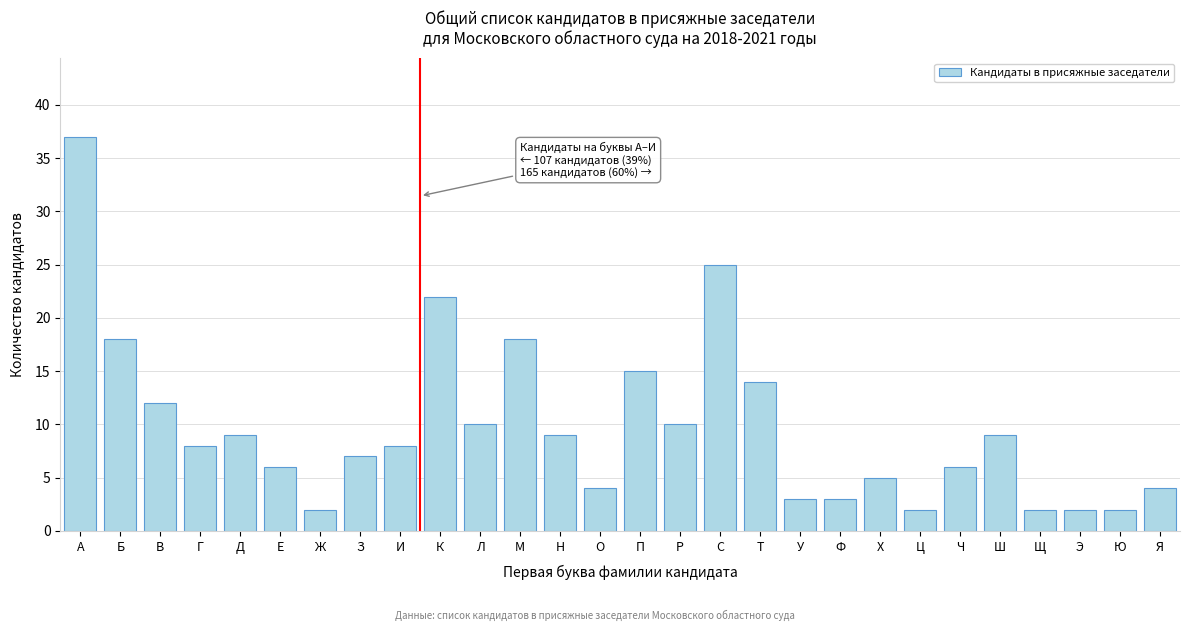

Reading left to right, list all the values displayed in this chart.

37	18	12	8	9	6	2	7	8	22	10	18	9	4	15	10	25	14	3	3	5	2	6	9	2	2	2	4